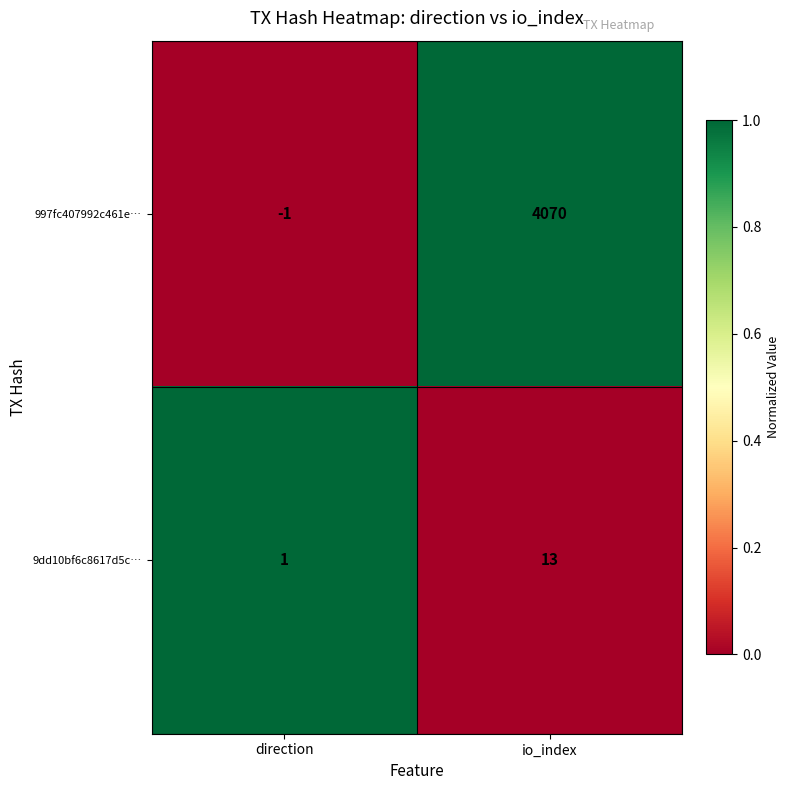

Read the 9dd10bf6c8617d5c… value at io_index.

13